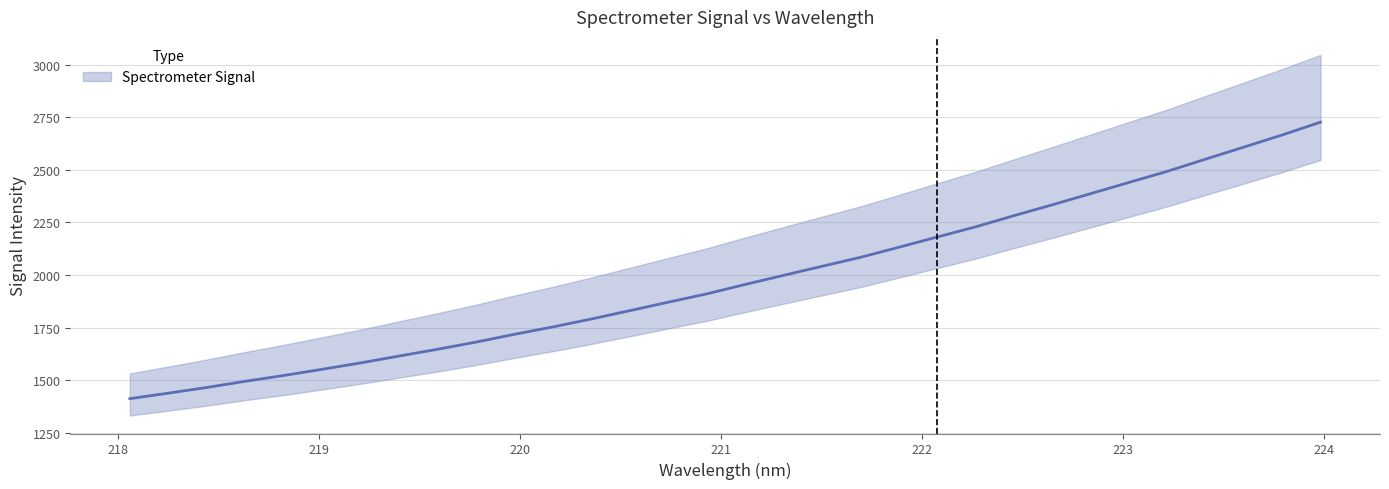

Approximately how many times larger is the value at 223.7895 compared to 220.1623?

1.5